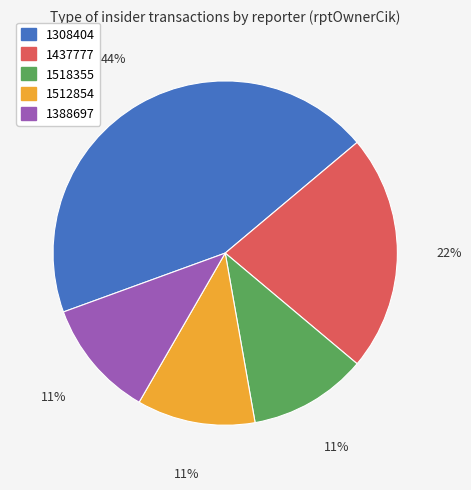

To the nearest percent, what is the difference between the largest and smallest slice percentages?

33%